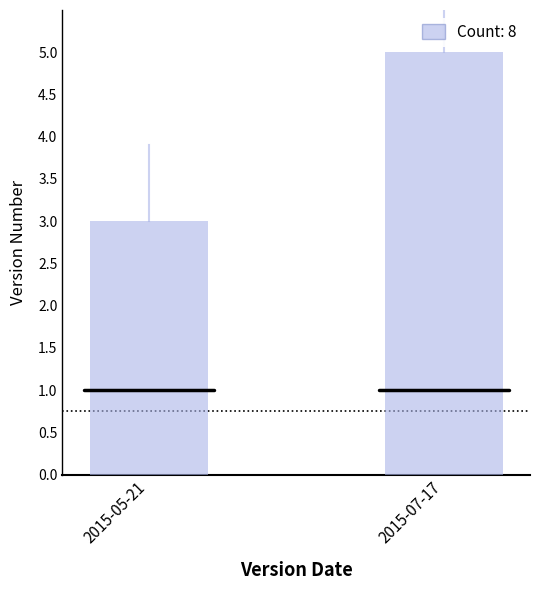

Rank the categories by value from lowest to highest.

2015-05-21, 2015-07-17